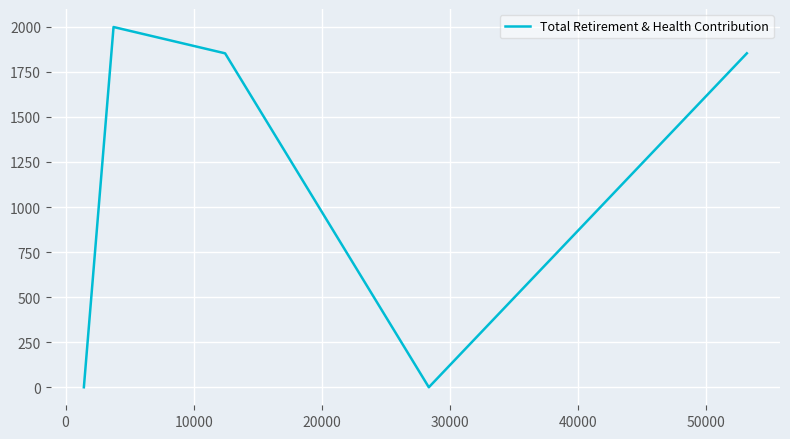

How many categories are shown in the chart?

5